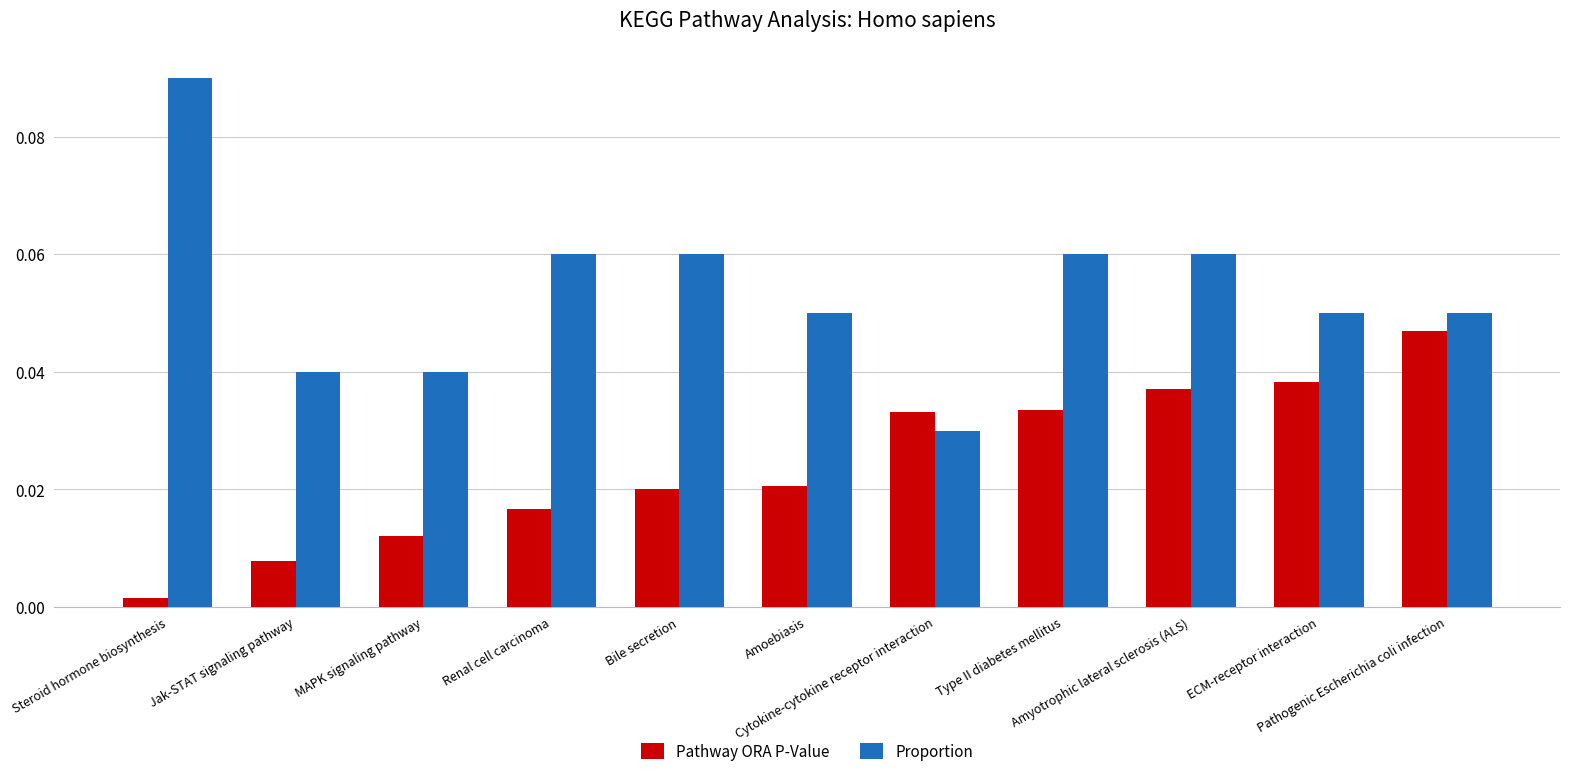

Which series has the largest range (max minus min)?

Proportion